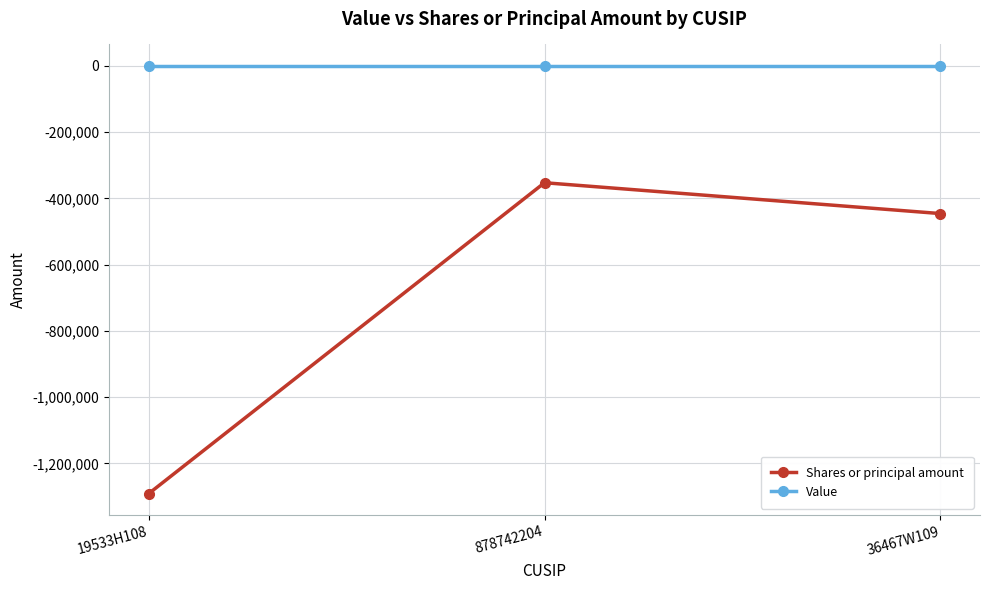

What are all the series names shown in the legend?

Shares or principal amount, Value